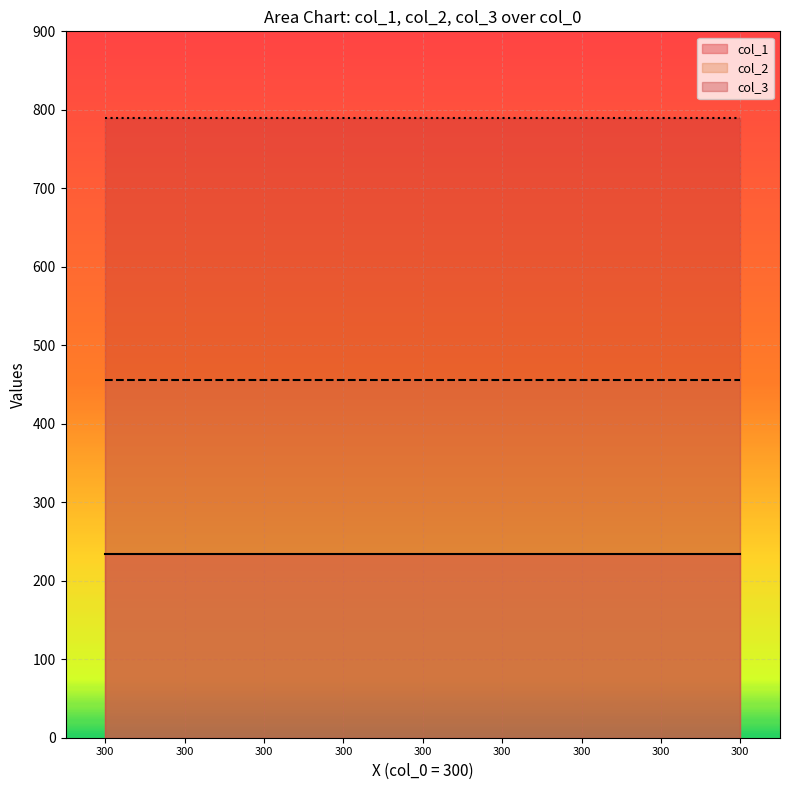

What is the difference between the highest and lowest values at 300?

555